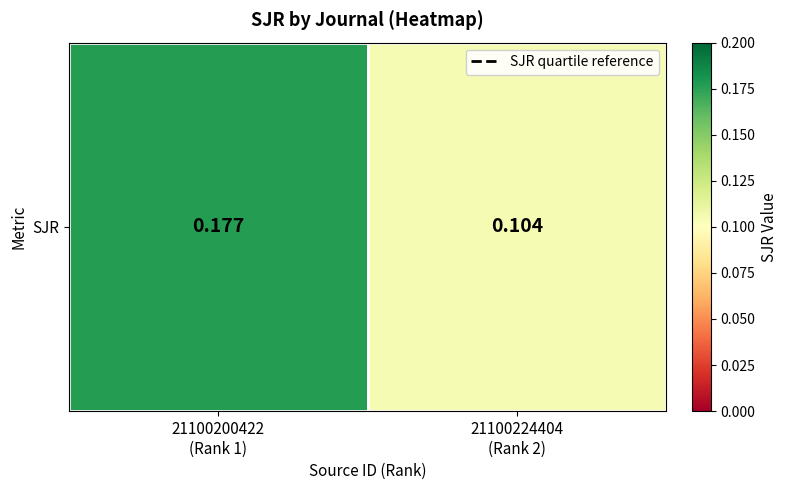

What is the difference between the values at 21100224404
(Rank 2) and 21100200422
(Rank 1)?

0.1